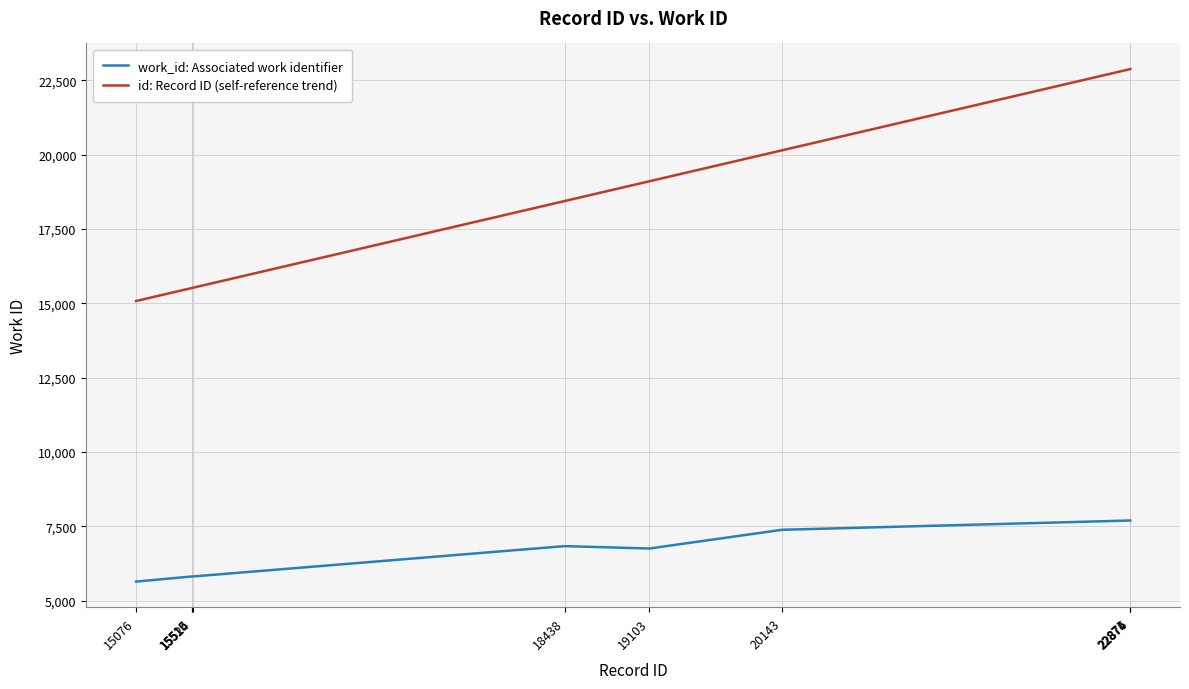

Which series has the largest range (max minus min)?

id: Record ID (self-reference trend)